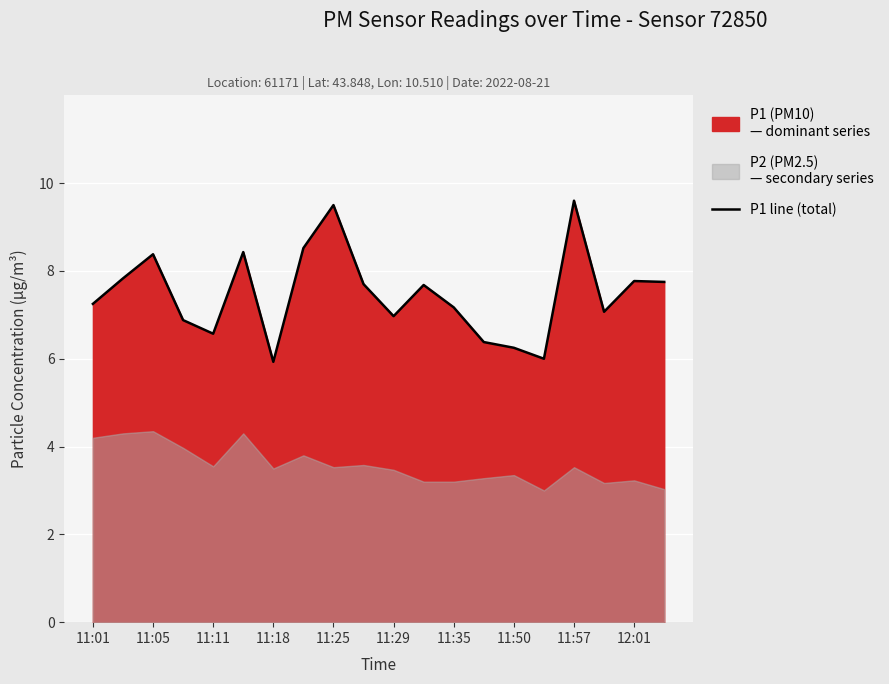

What is the maximum value for P1 line (total)?

9.6